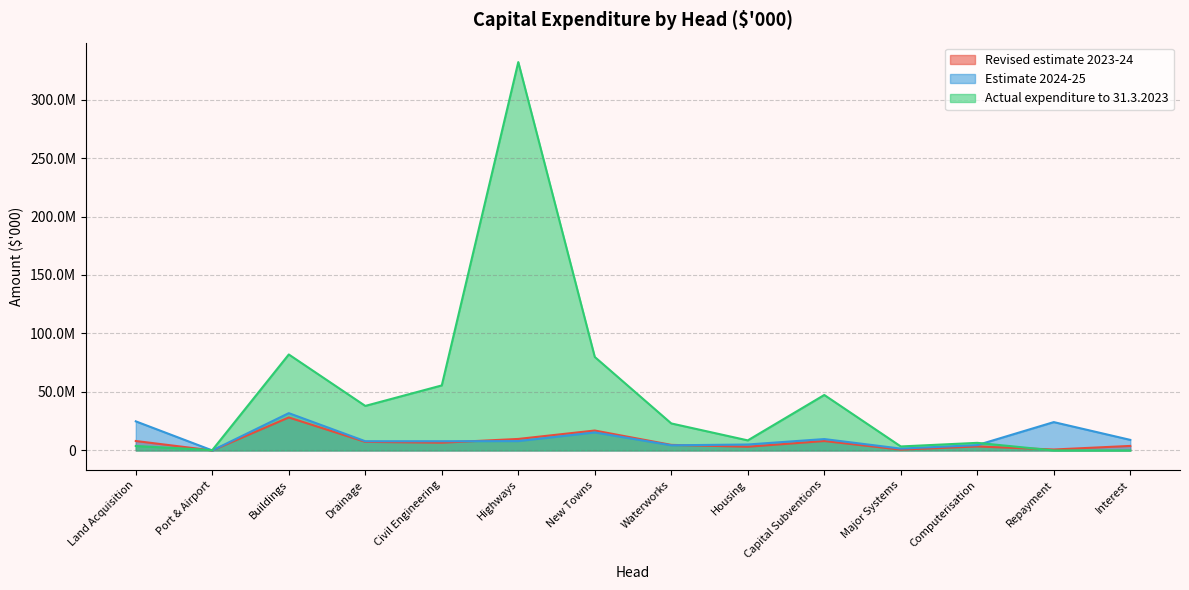

At how many categories does at least one series exceed 184818382?

1